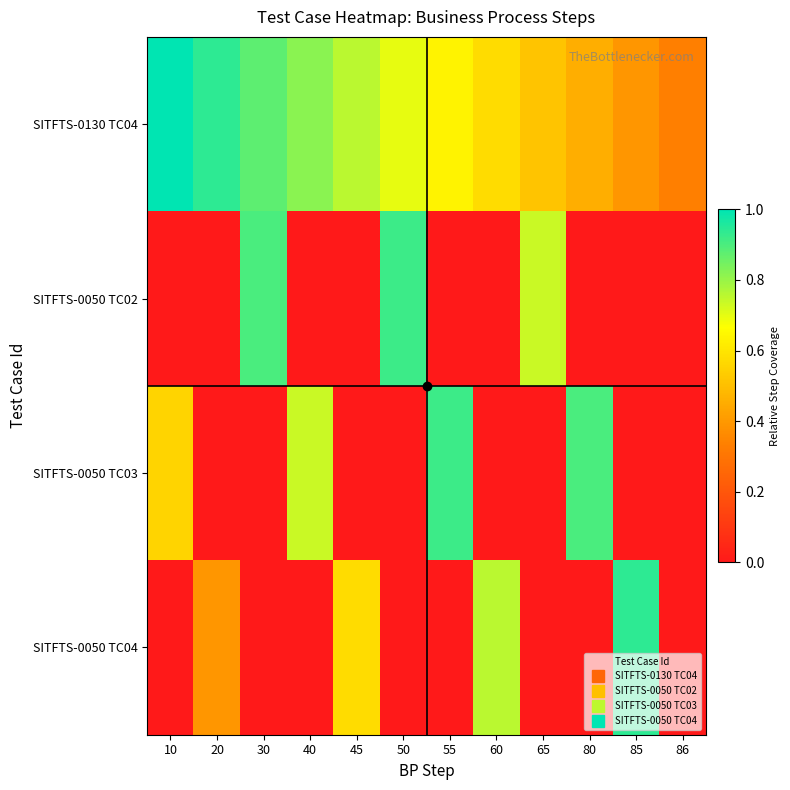

What is the difference between the highest and lowest values at 10?

1.0